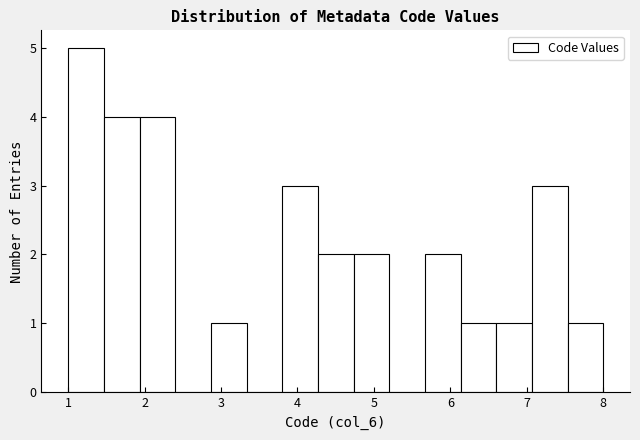

Reading left to right, list every bar in this chart as the range it spans on the x-axis followed by its height. Neither the bar edges nor the heights are printed on the chart, so give them approximately, as read against the axes.

1.0 to 1.5: 5
1.5 to 1.9: 4
1.9 to 2.4: 4
2.4 to 2.9: 0
2.9 to 3.3: 1
3.3 to 3.8: 0
3.8 to 4.3: 3
4.3 to 4.7: 2
4.7 to 5.2: 2
5.2 to 5.7: 0
5.7 to 6.1: 2
6.1 to 6.6: 1
6.6 to 7.1: 1
7.1 to 7.5: 3
7.5 to 8.0: 1